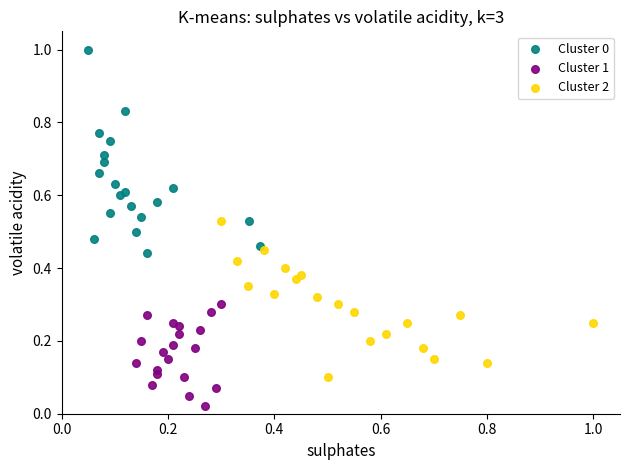

Which series reaches the minimum Y coordinate?

Cluster 1